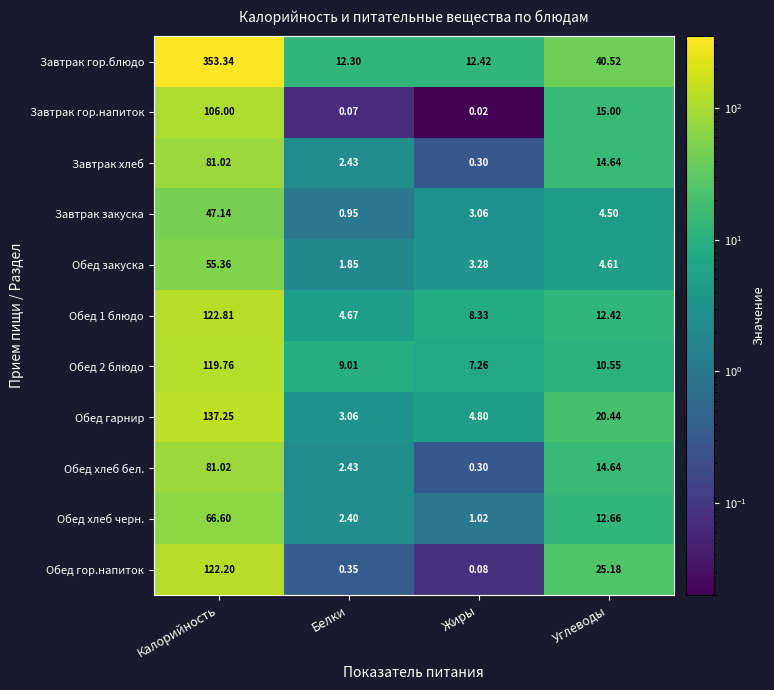

At which label is Обед хлеб бел. closest to 40?

Углеводы